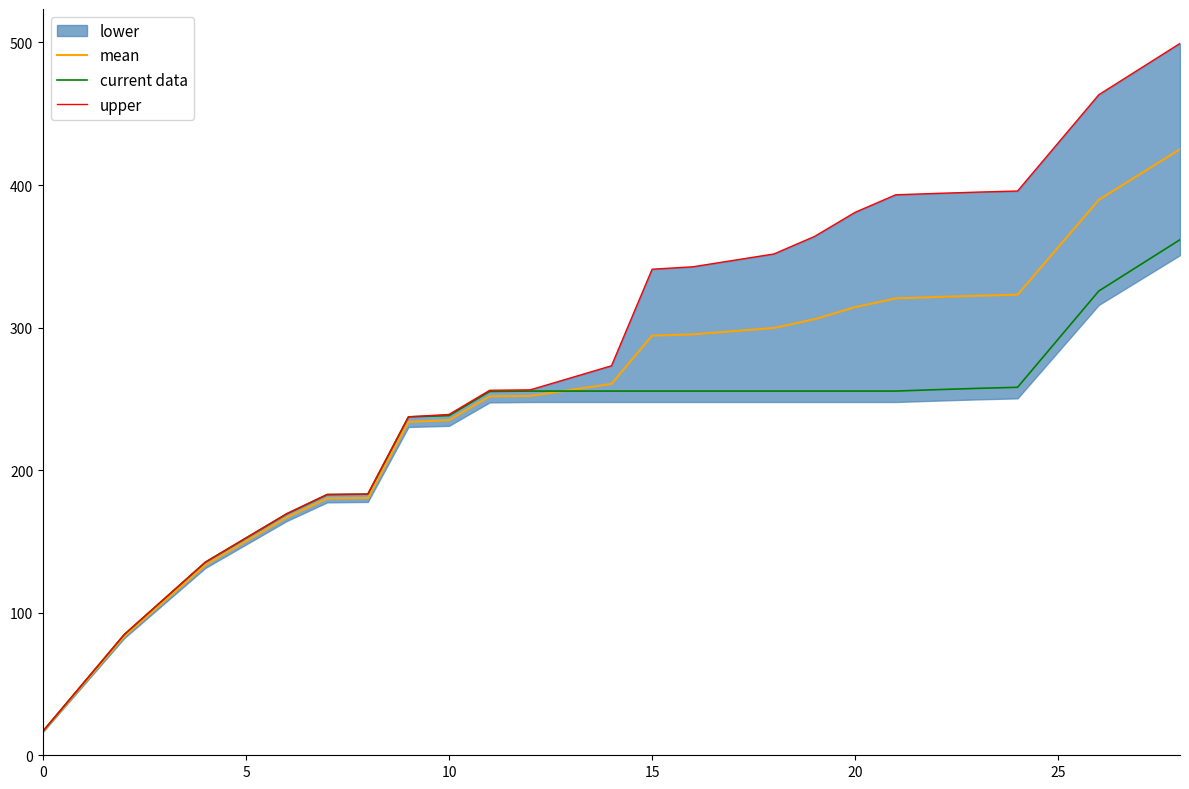

How many categories are shown in the chart?

29